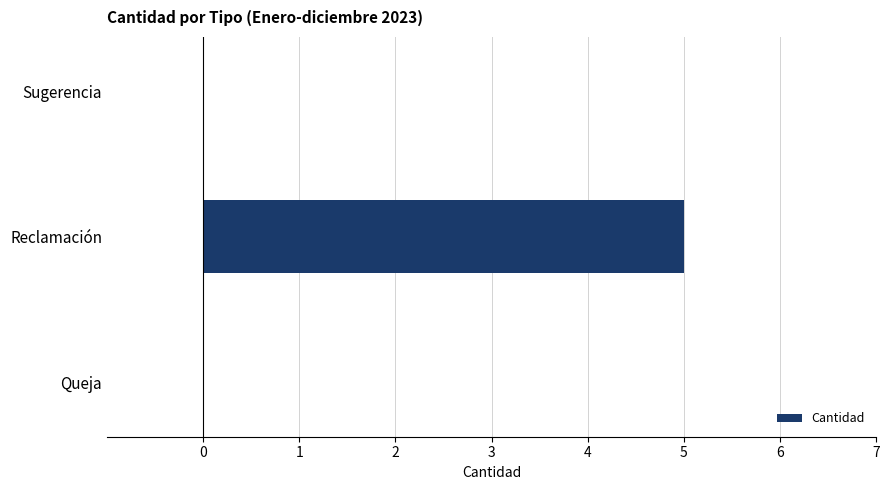

Is it true that the value at Queja is 0?

True